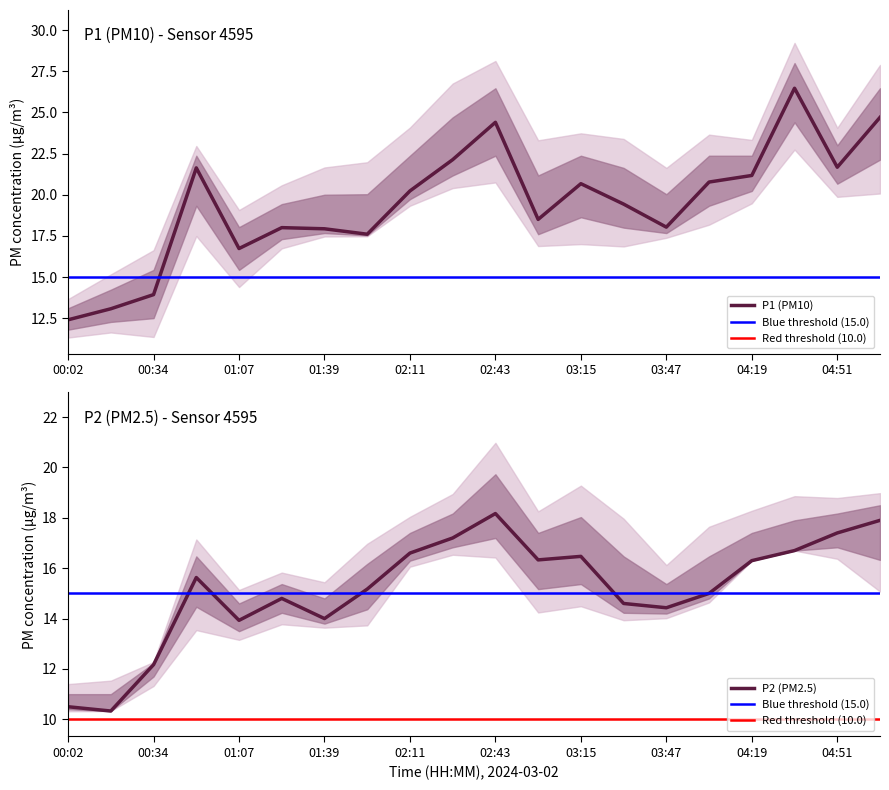

Between 00:34 and 04:51, which is larger?

04:51